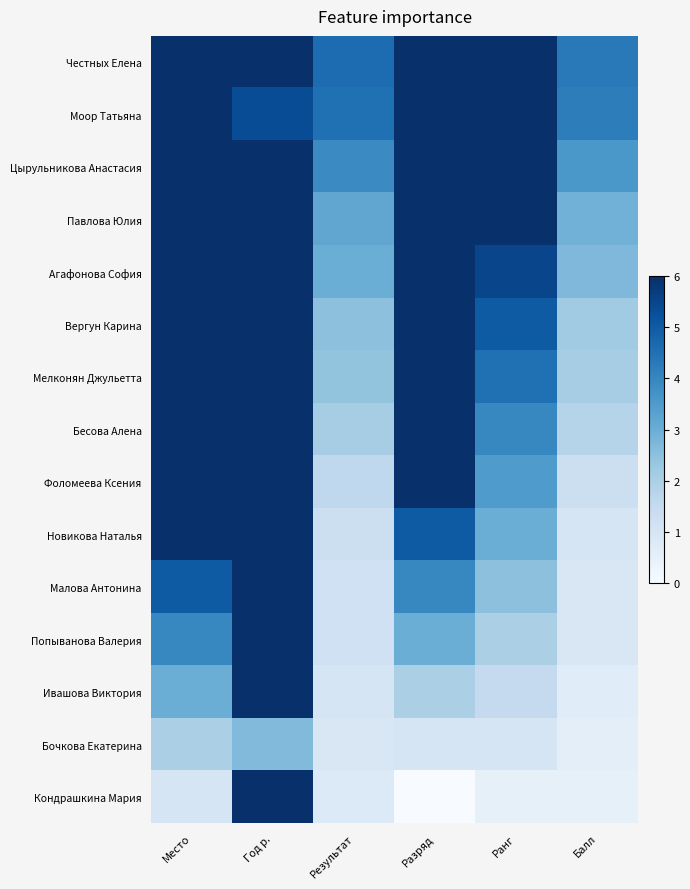

Which has a higher value, Разряд or Ранг?

Разряд